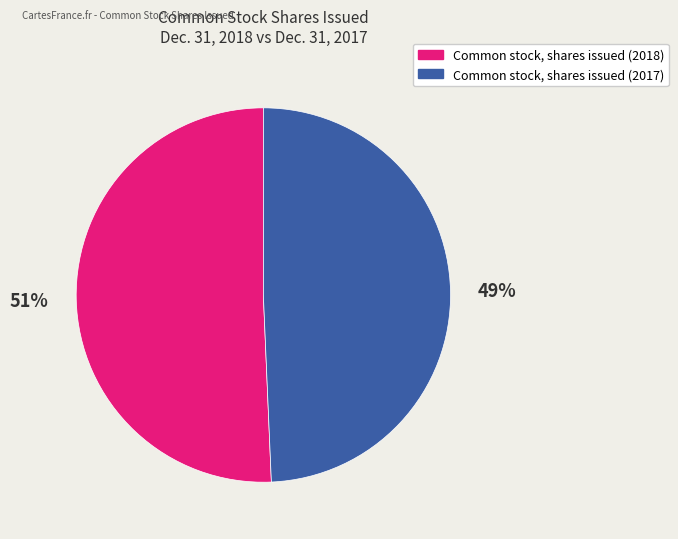

To the nearest percent, what percentage of the pie is Common stock, shares issued (2017)?

49%